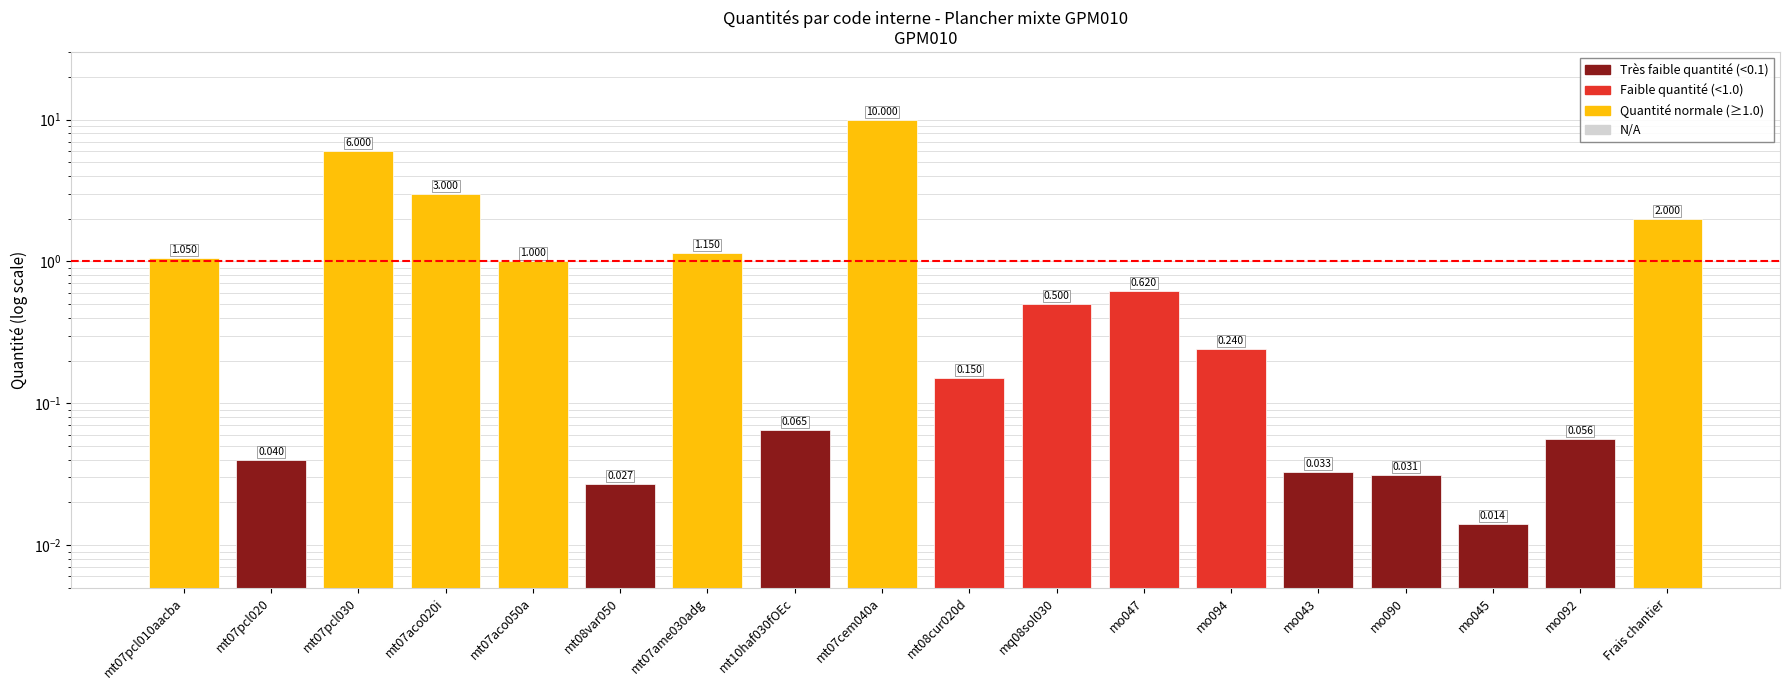

List the labels in order of value, largest first.

mt07cem040a, mt07pcl030, mt07aco020i, Frais chantier, mt07ame030adg, mt07pcl010aacba, mt07aco050a, mo047, mq08sol030, mo094, mt08cur020d, mt10haf030fOEc, mo092, mt07pcl020, mo043, mo090, mt08var050, mo045